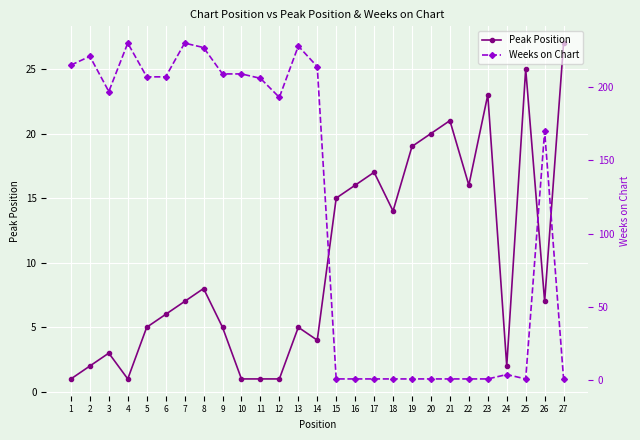

How many intersections are there between Peak Position and Weeks on Chart?

5